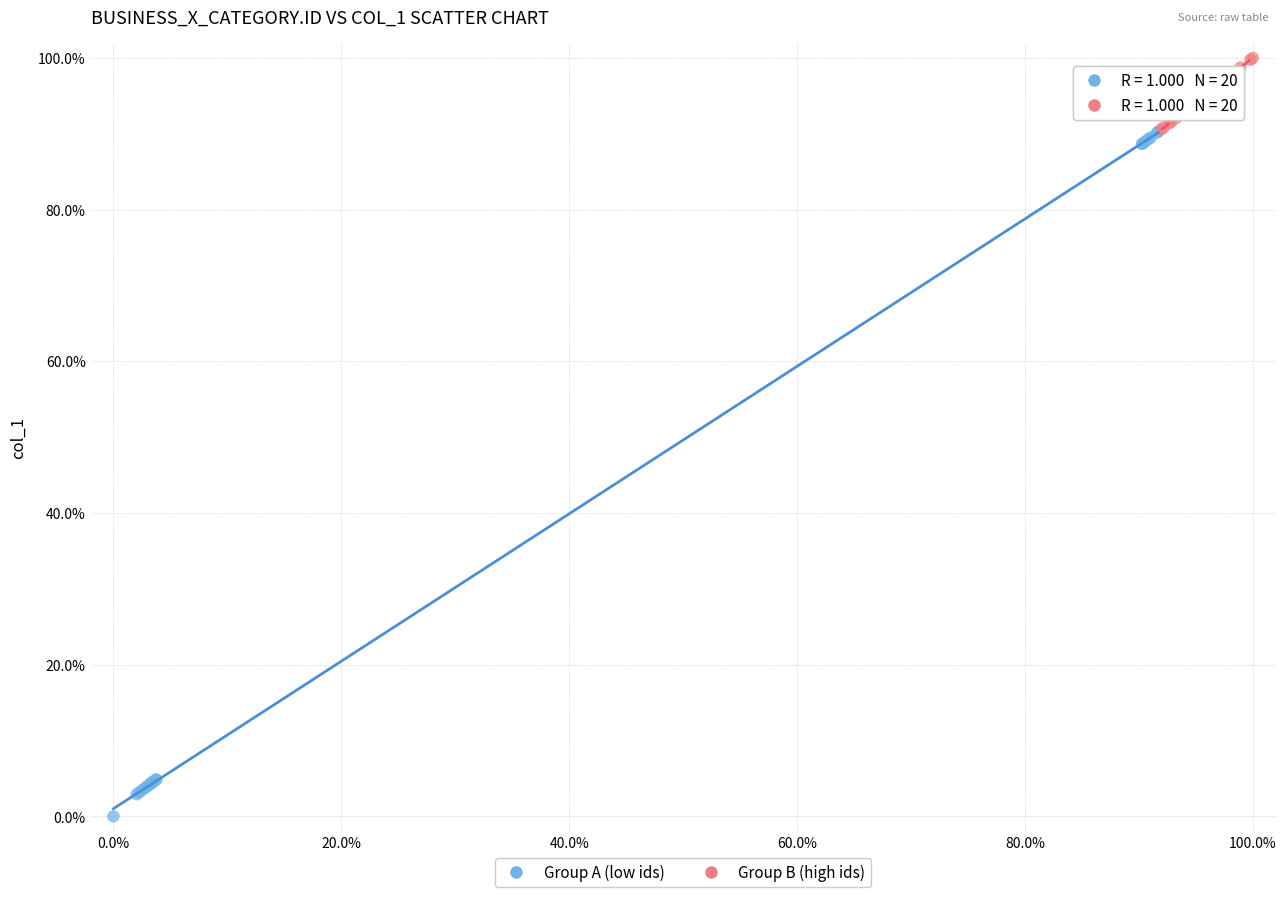

Which series has the widest spread of Y values?

Group A (low ids)